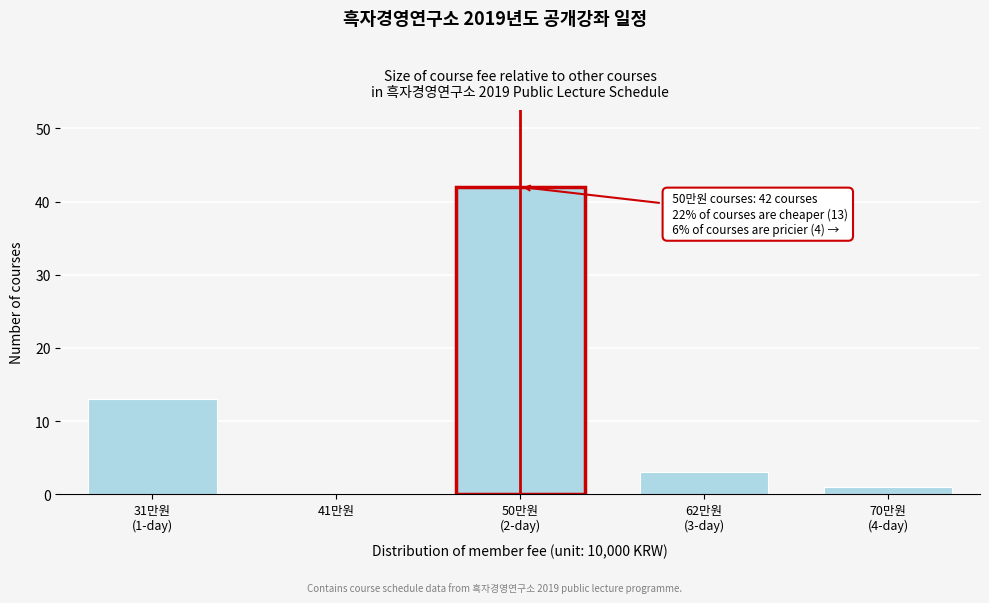

What is the maximum value shown in the chart?

42